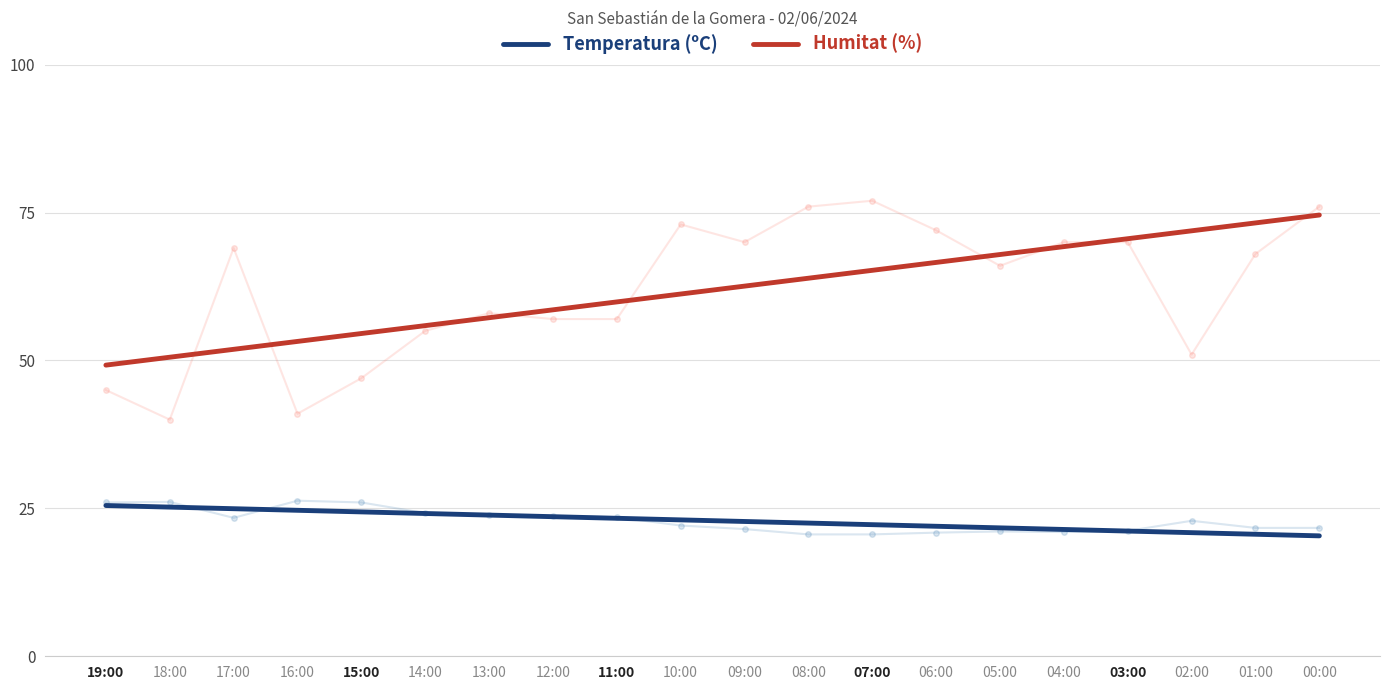

True or false: Humitat (%) has a value of 118.8 at 04:00.

False